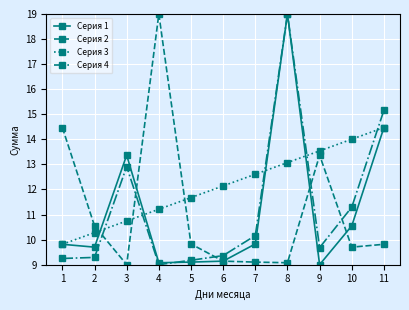

What is the value of the Серия 2 point at the 5th from the left?

9.8